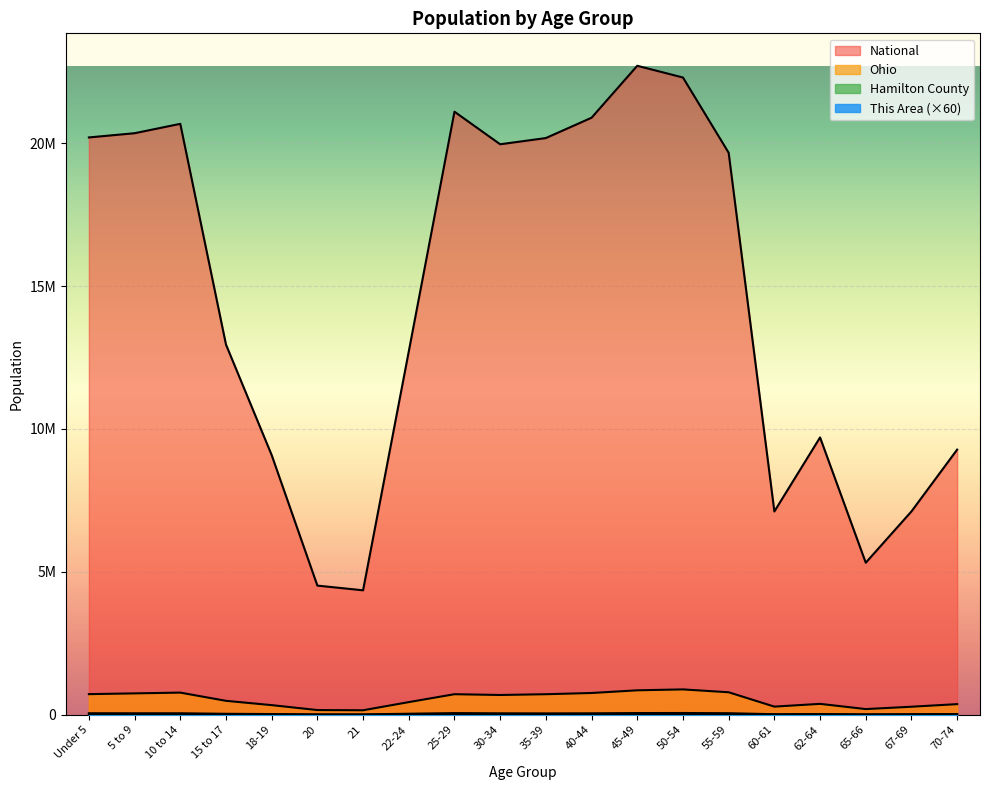

How many series are shown in this chart?

4